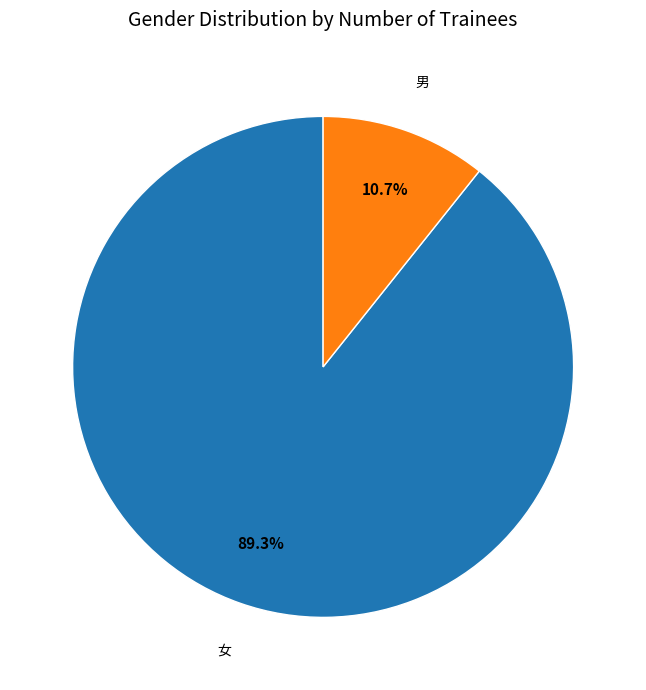

Is there a majority slice in this chart?

Yes